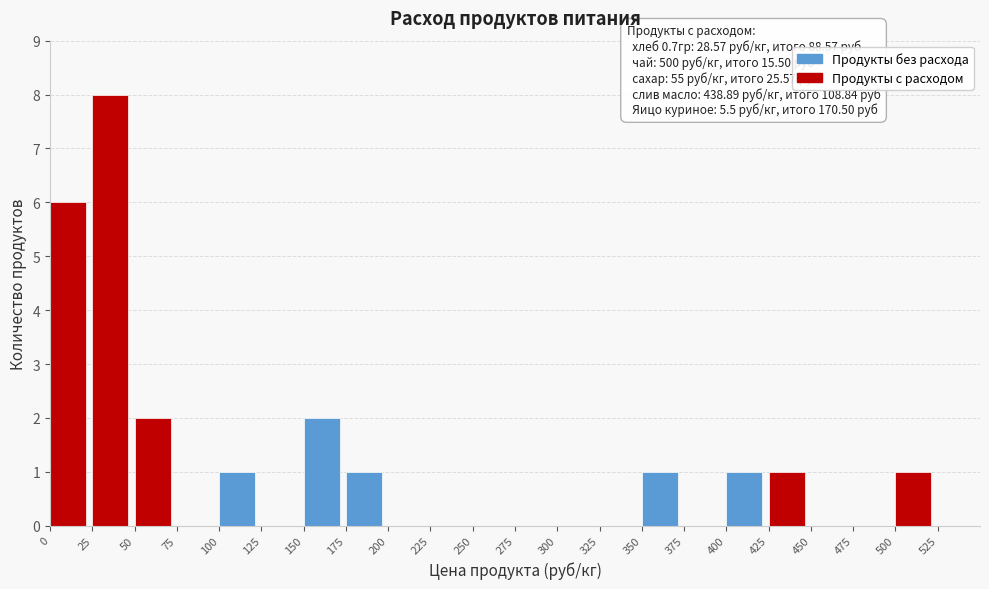

Over which range of the x-axis is the bar tallest?

25 to 50